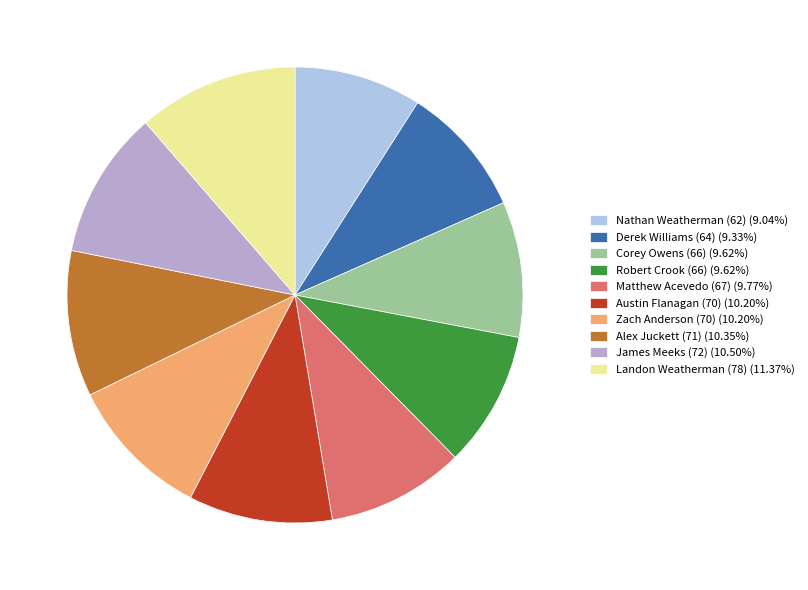

Count the number of slices in the pie.

10